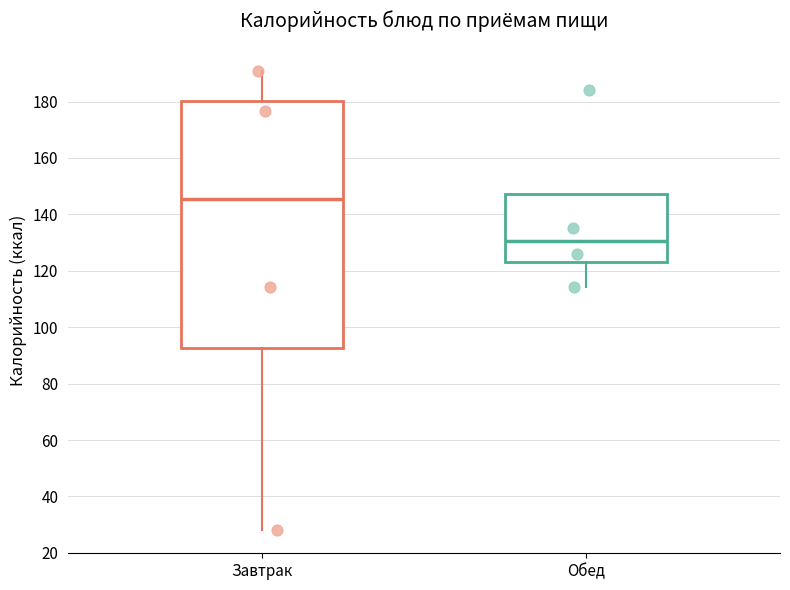

Where is the upper edge of the box for Завтрак on the y-axis? The values are not printed on the chart, so give them approximately, as read against the axis.

180